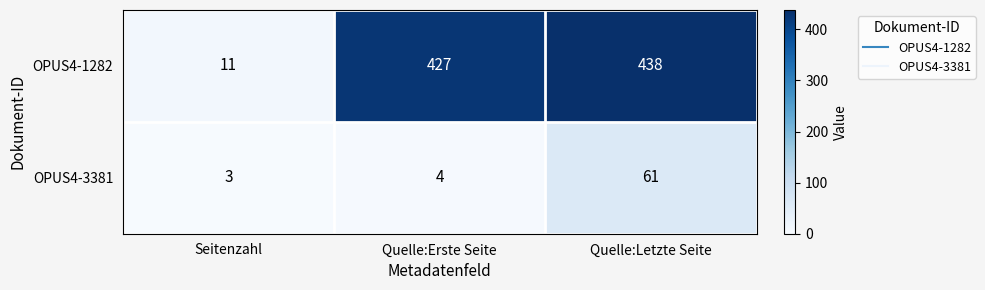

Where is OPUS4-1282 nearest to the value 224?

Quelle:Erste Seite